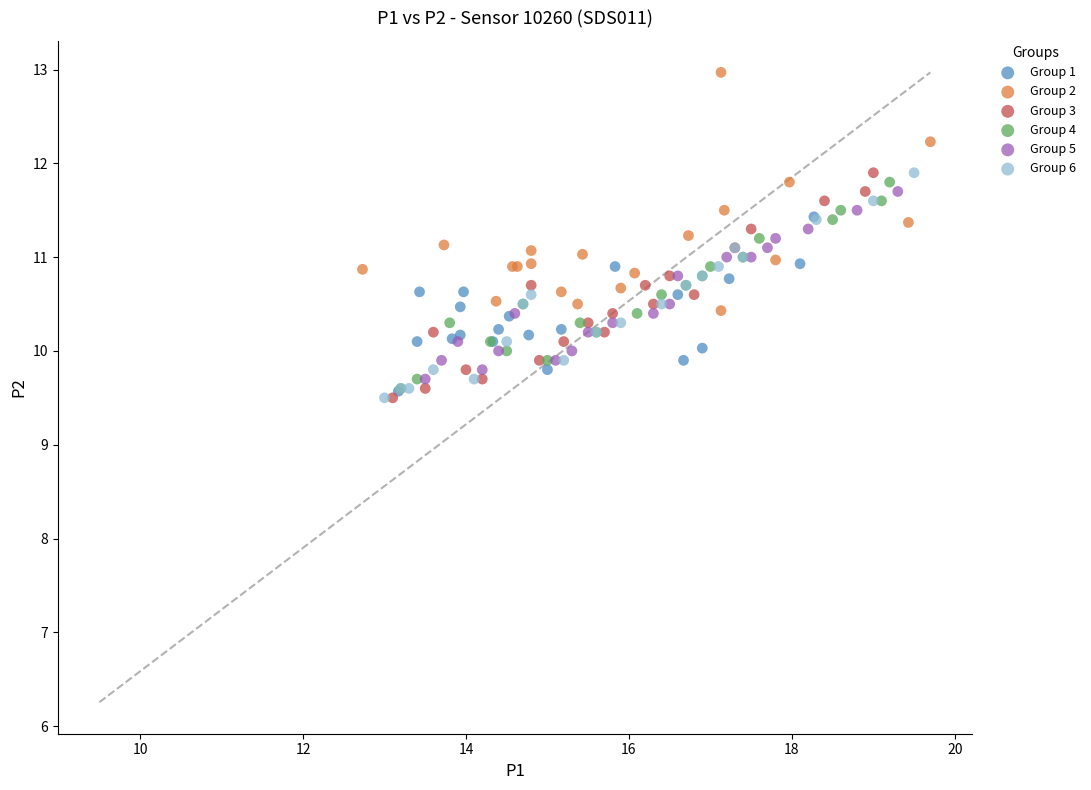

Which series has the largest Y range (max minus min)?

Group 2